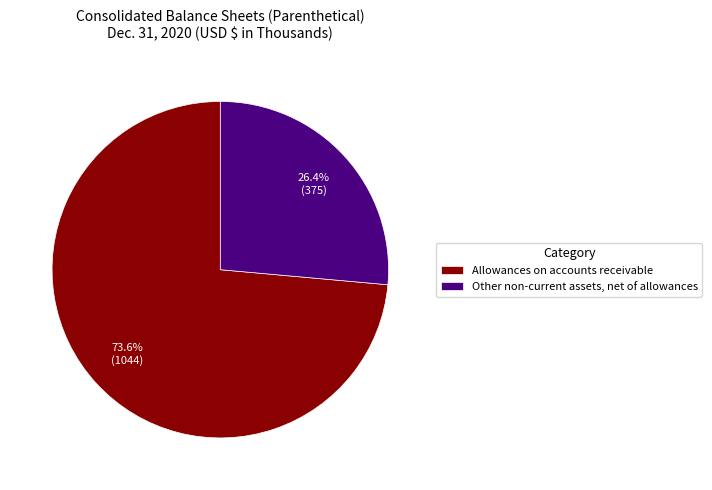

To the nearest percent, what is the difference between the largest and smallest slice percentages?

47%